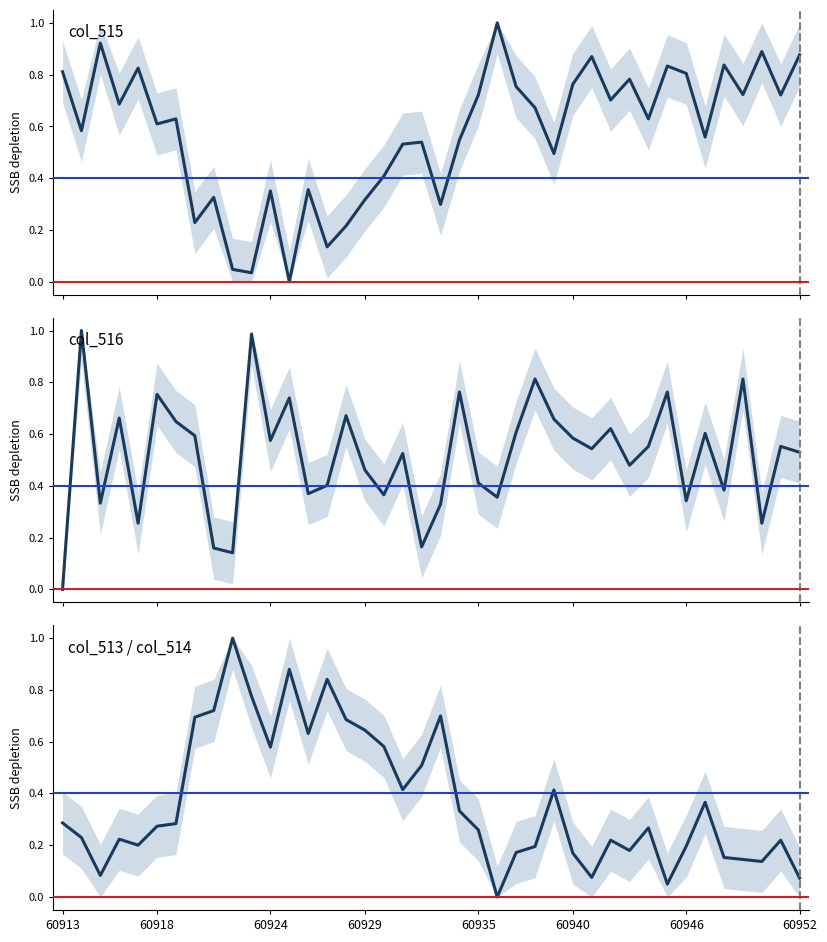

True or false: col_515 and col_513 / col_514 cross at least once.

True